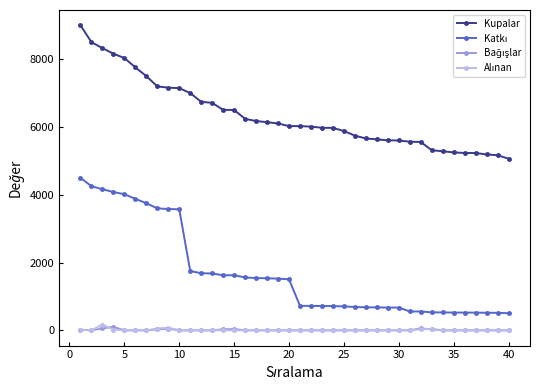

Which series has the largest total across all categories?

Kupalar